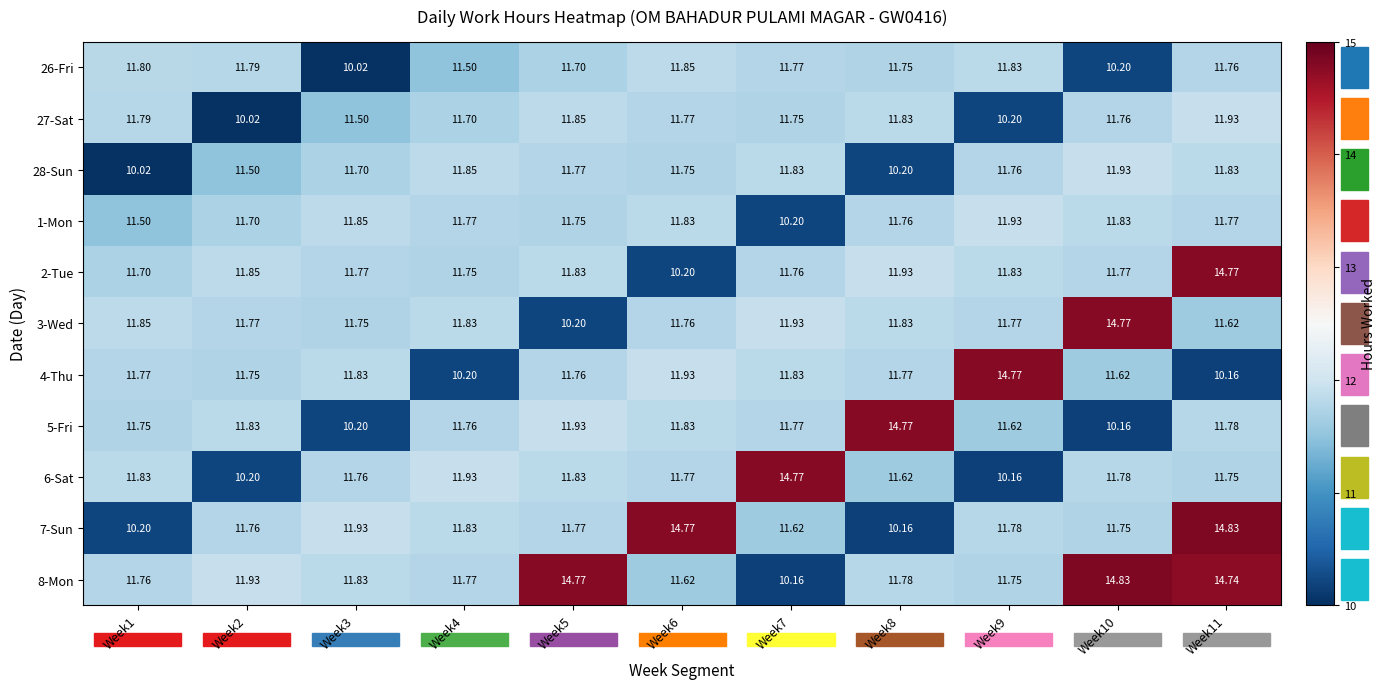

How many categories are shown in the chart?

11